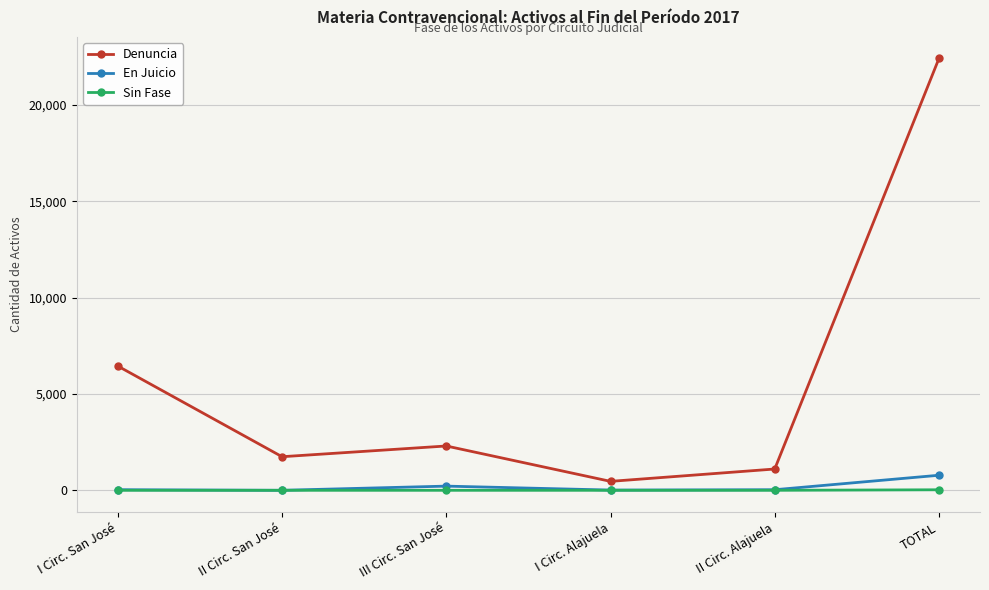

What is the highest value of the Sin Fase series?

27